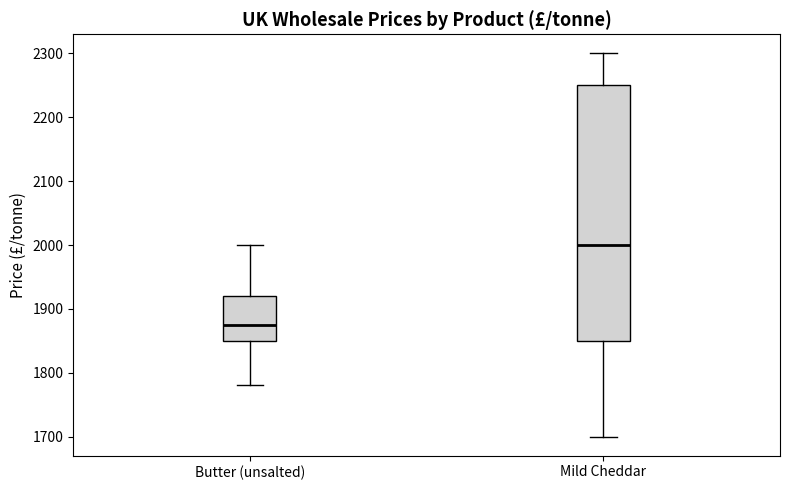

Which box's median line is the lowest?

Butter (unsalted)